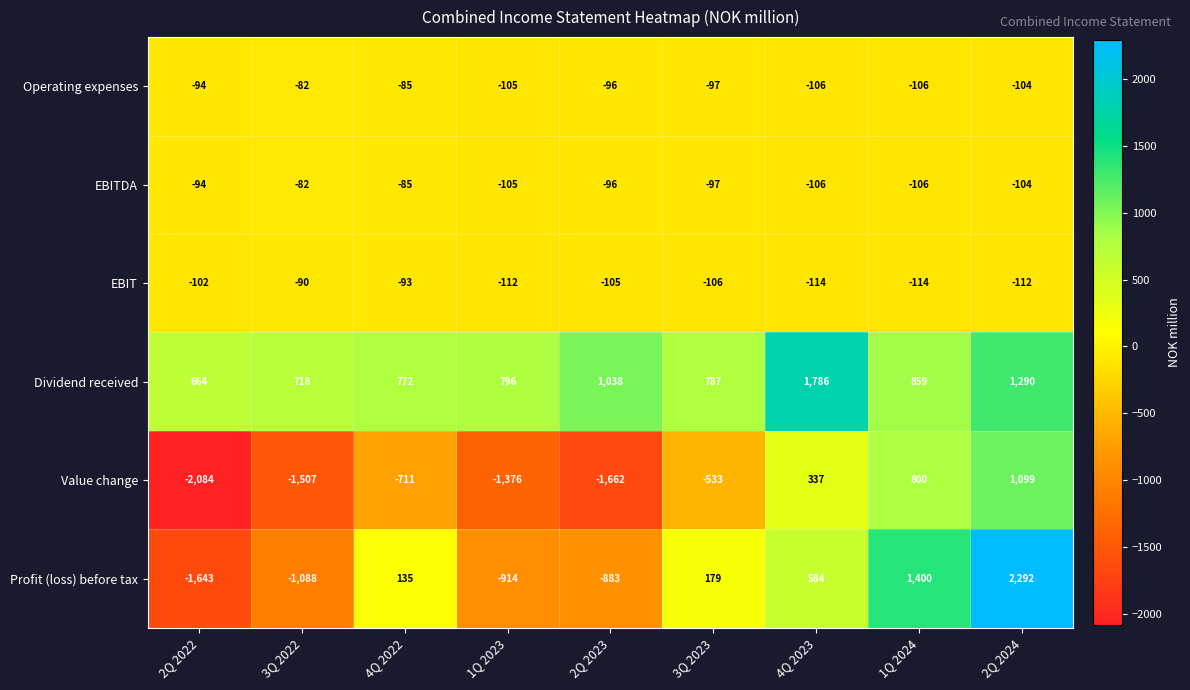

Count the number of data series in this chart.

6